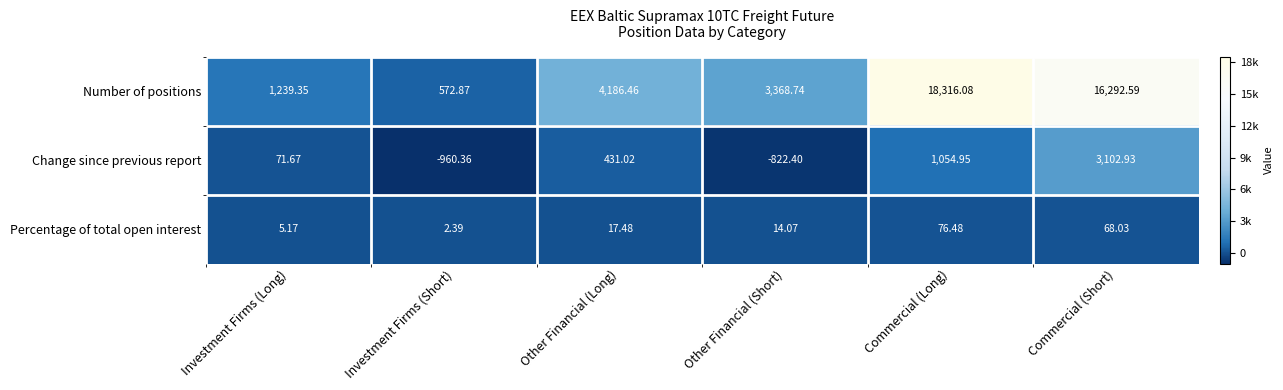

Which series has the widest spread of values?

Number of positions